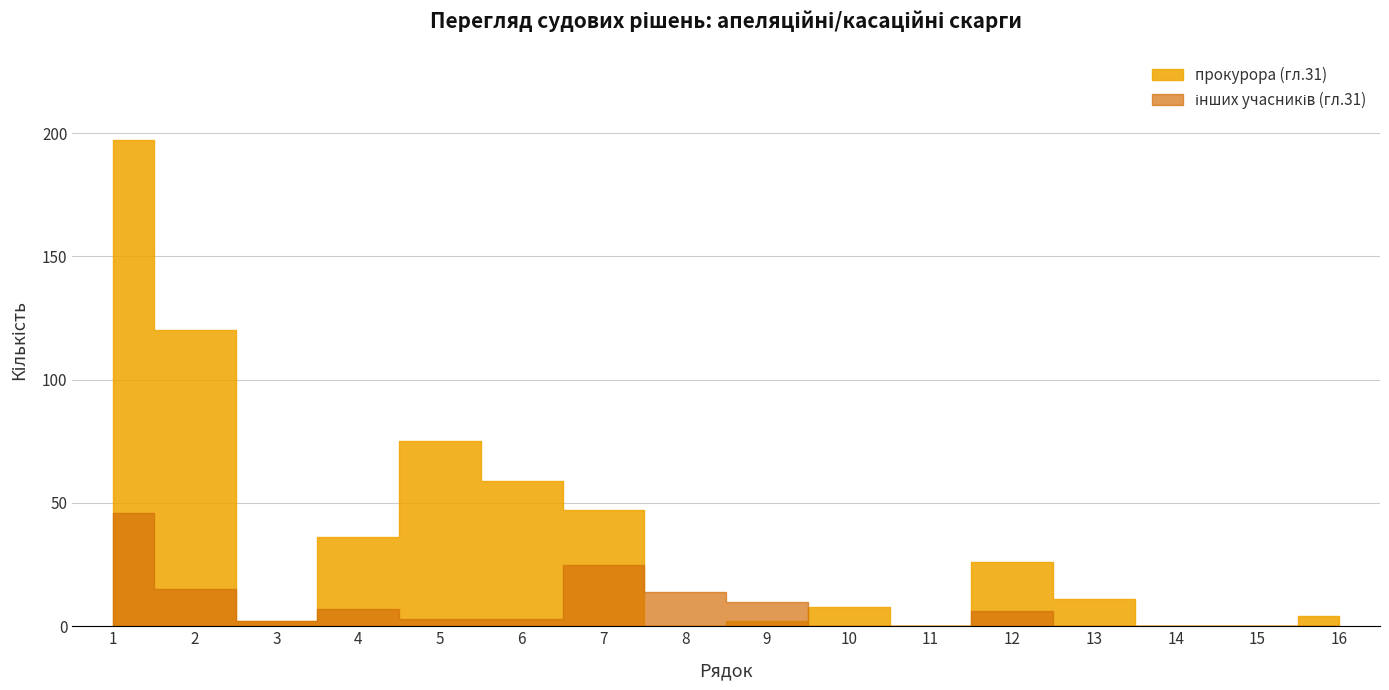

Between 13 and 14, which is larger?

13